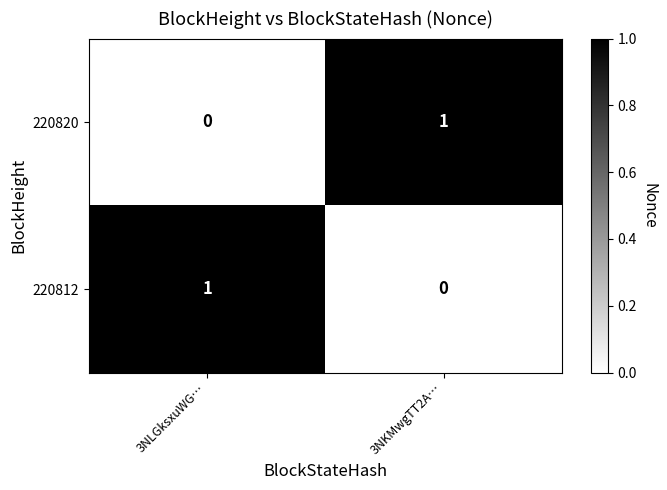

What is the total value across all series at 3NKMwgTT2A…?

1